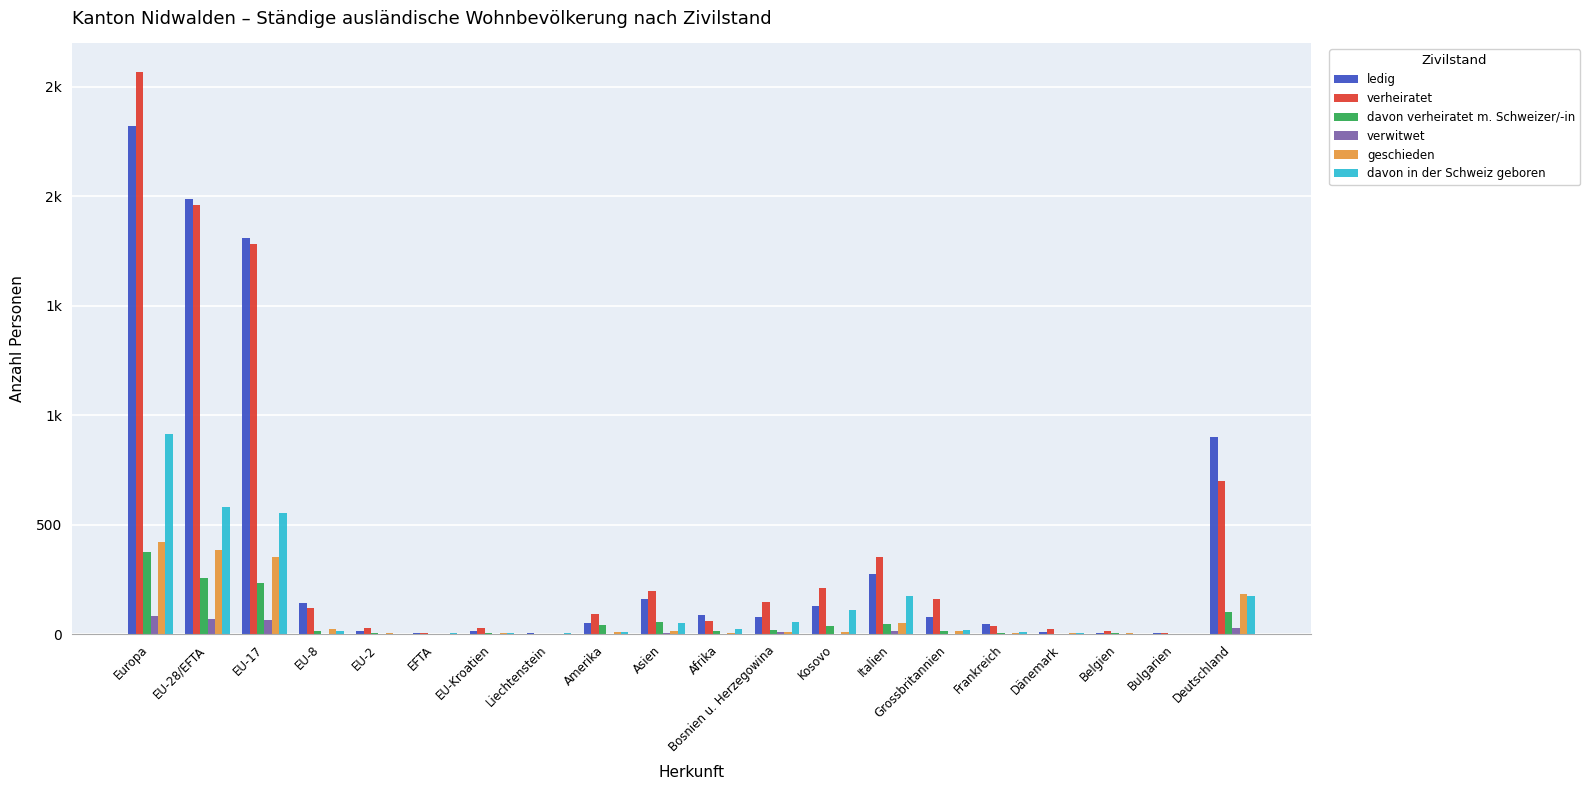

What is the sum of all verheiratet values?

8489